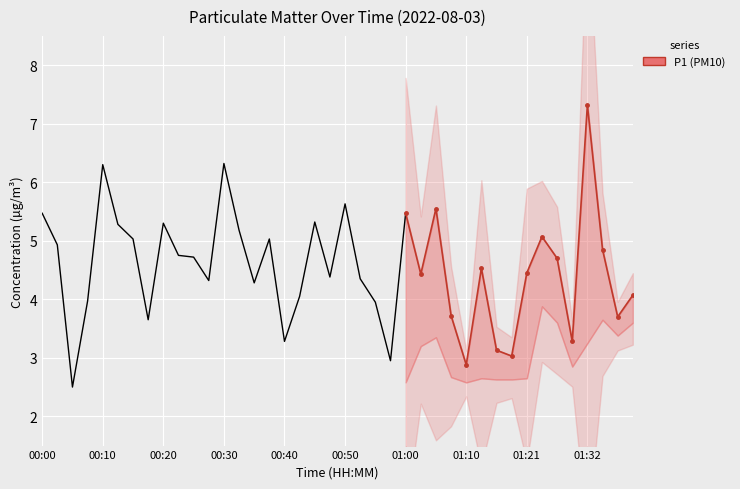

What is the minimum value shown in the chart?

2.9